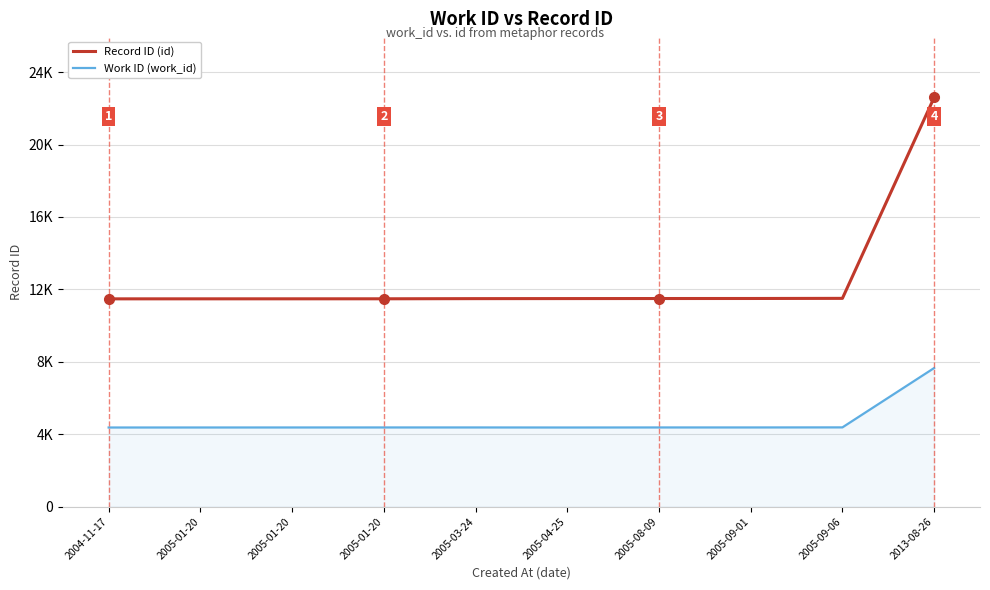

What is the sum of all Record ID (id) values?

125990